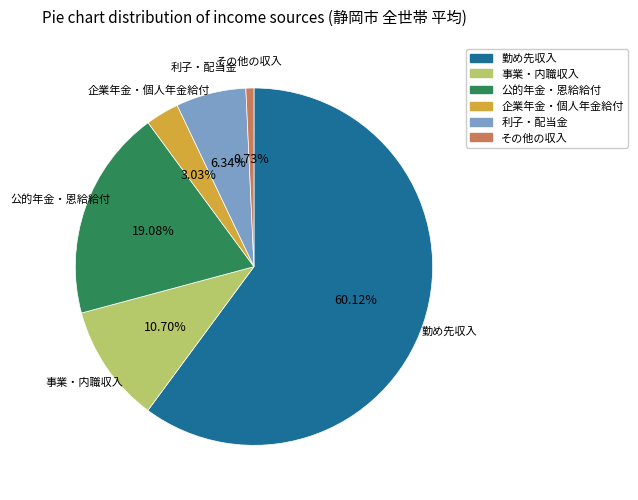

What is the smallest slice in the pie chart?

その他の収入